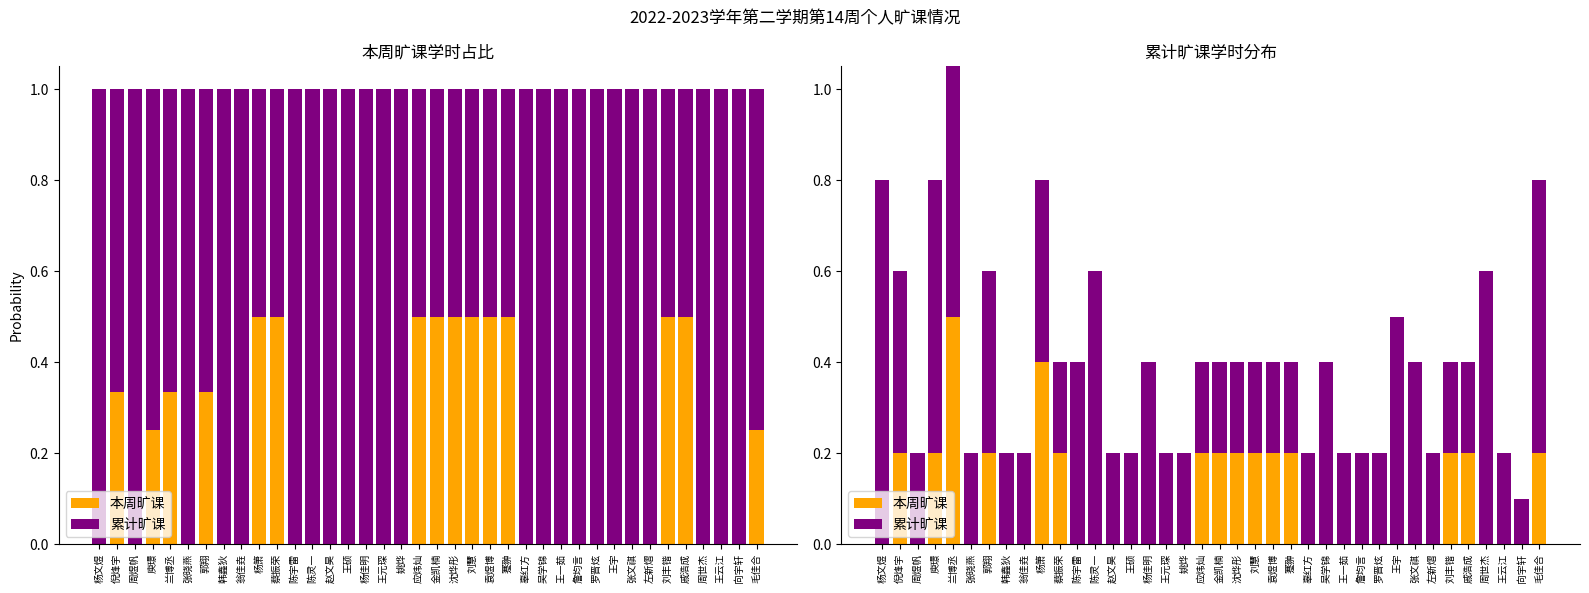

At which label does 本周旷课 reach its peak?

兰博丞